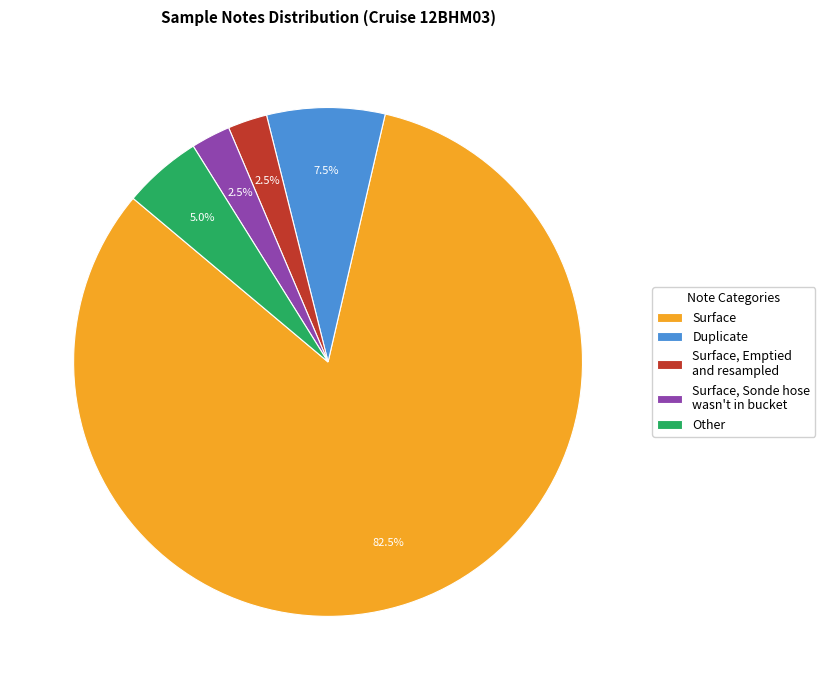

What is the largest slice in the pie chart?

Surface